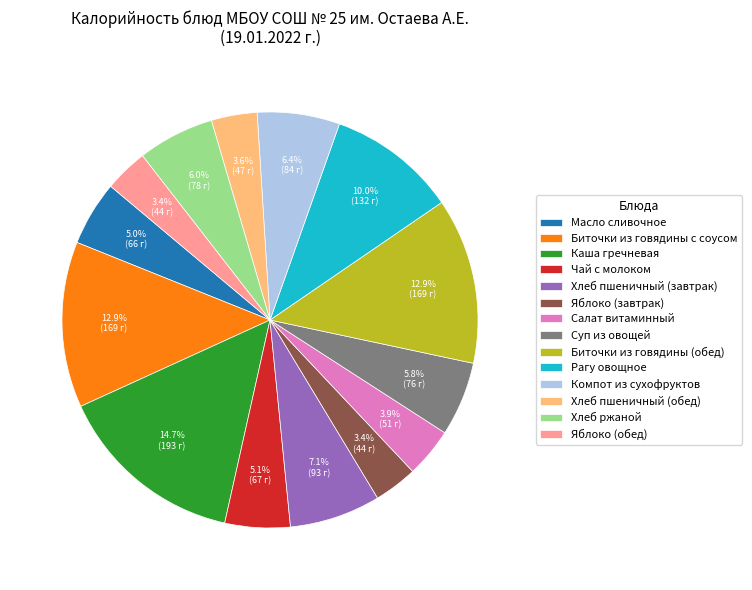

What percentage is NOT represented by Рагу овощное?

90.0%